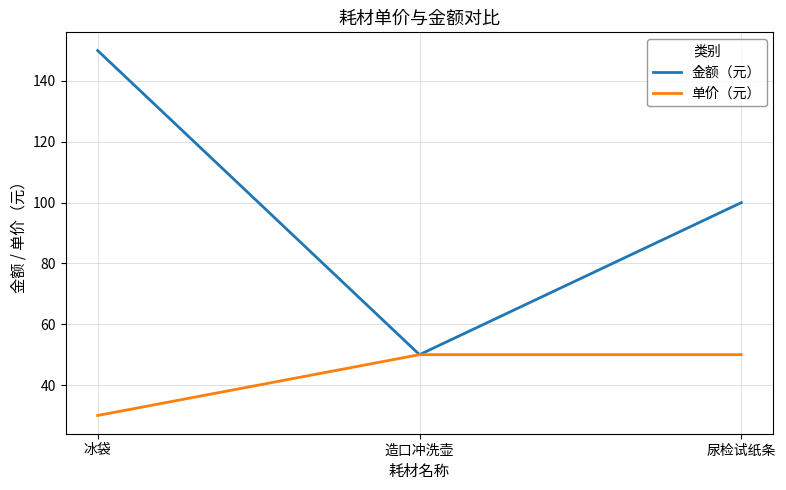

What is the approximate value of 金额（元） at 尿检试纸条, to the nearest 50?

100